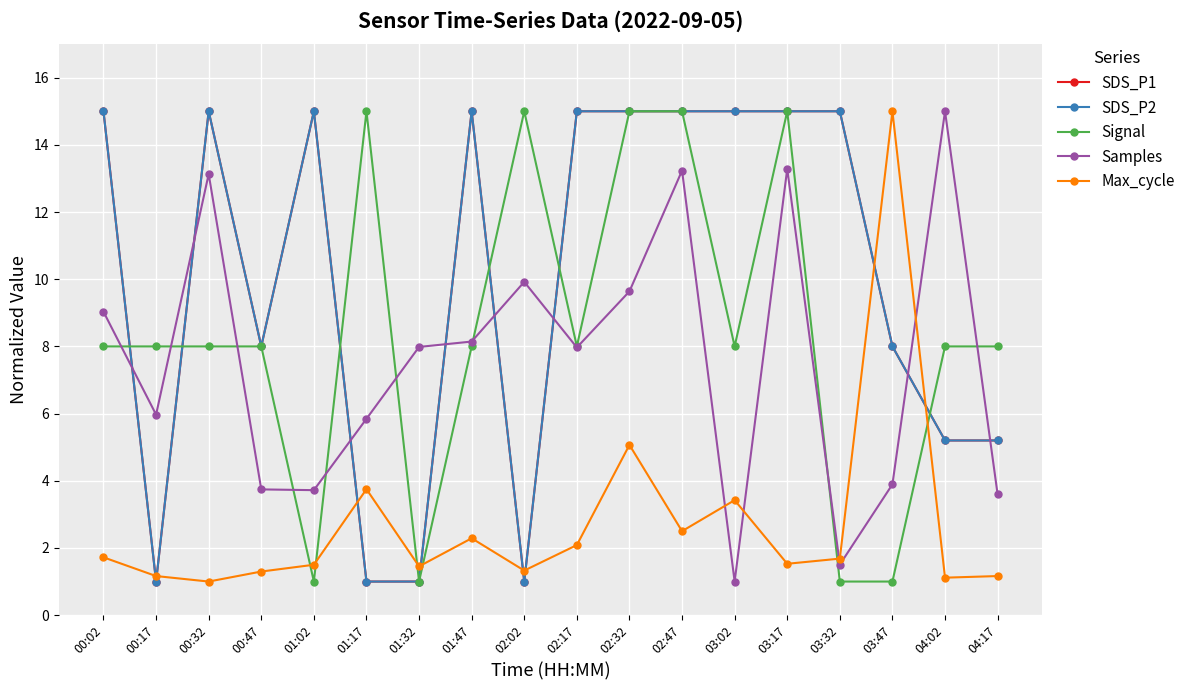

Reading right to left, list all the values displayed in this chart.

SDS_P1: 04:17=5.2	04:02=5.2	03:47=8.0	03:32=15.0	03:17=15.0	03:02=15.0	02:47=15.0	02:32=15.0	02:17=15.0	02:02=1.0	01:47=15.0	01:32=1.0	01:17=1.0	01:02=15.0	00:47=8.0	00:32=15.0	00:17=1.0	00:02=15.0
SDS_P2: 04:17=5.2	04:02=5.2	03:47=8.0	03:32=15.0	03:17=15.0	03:02=15.0	02:47=15.0	02:32=15.0	02:17=15.0	02:02=1.0	01:47=15.0	01:32=1.0	01:17=1.0	01:02=15.0	00:47=8.0	00:32=15.0	00:17=1.0	00:02=15.0
Signal: 04:17=8.0	04:02=8.0	03:47=1.0	03:32=1.0	03:17=15.0	03:02=8.0	02:47=15.0	02:32=15.0	02:17=8.0	02:02=15.0	01:47=8.0	01:32=1.0	01:17=15.0	01:02=1.0	00:47=8.0	00:32=8.0	00:17=8.0	00:02=8.0
Samples: 04:17=3.6	04:02=15.0	03:47=3.9	03:32=1.5	03:17=13.3	03:02=1.0	02:47=13.2	02:32=9.6	02:17=8.0	02:02=9.9	01:47=8.1	01:32=8.0	01:17=5.8	01:02=3.7	00:47=3.7	00:32=13.1	00:17=6.0	00:02=9.0
Max_cycle: 04:17=1.2	04:02=1.1	03:47=15.0	03:32=1.7	03:17=1.5	03:02=3.4	02:47=2.5	02:32=5.1	02:17=2.1	02:02=1.3	01:47=2.3	01:32=1.5	01:17=3.8	01:02=1.5	00:47=1.3	00:32=1.0	00:17=1.2	00:02=1.7